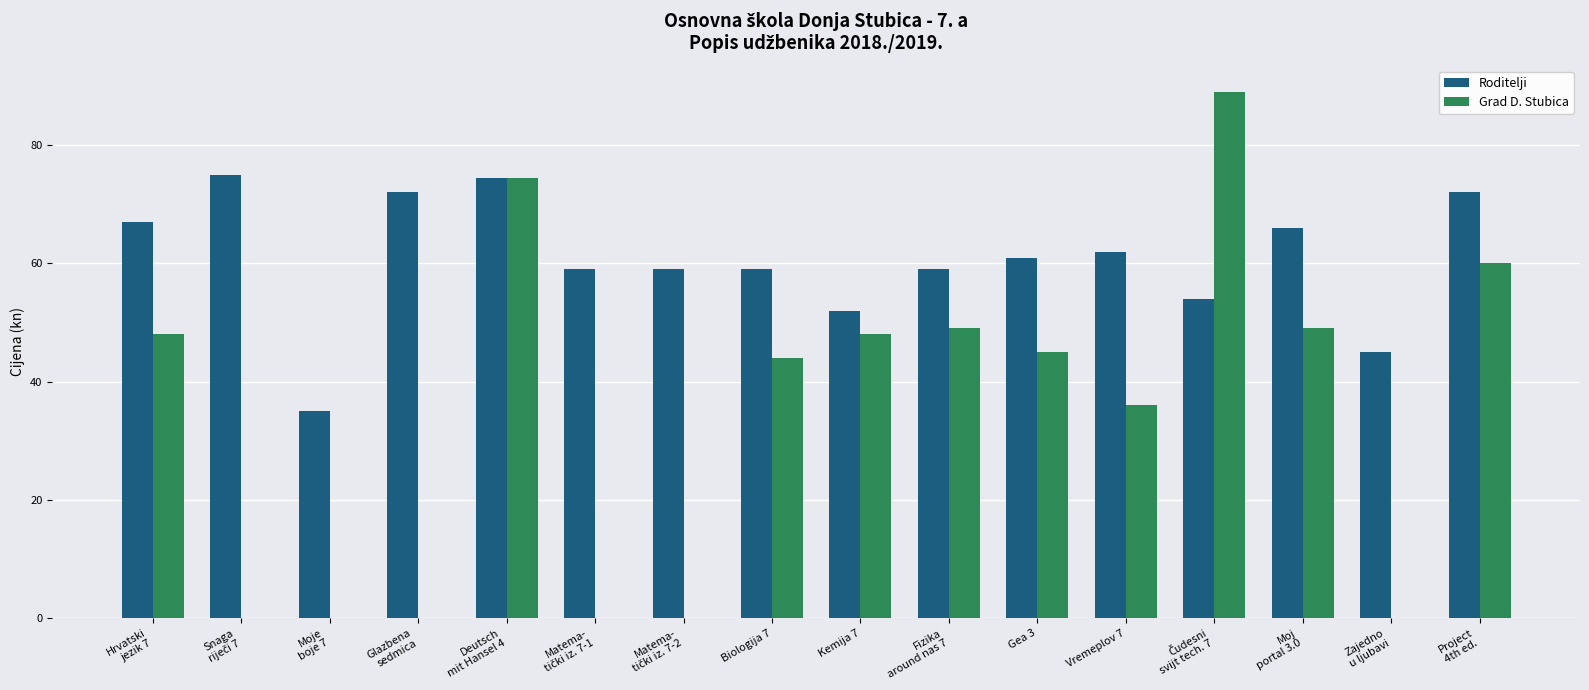

What is the average value of the Roditelji series?

60.7